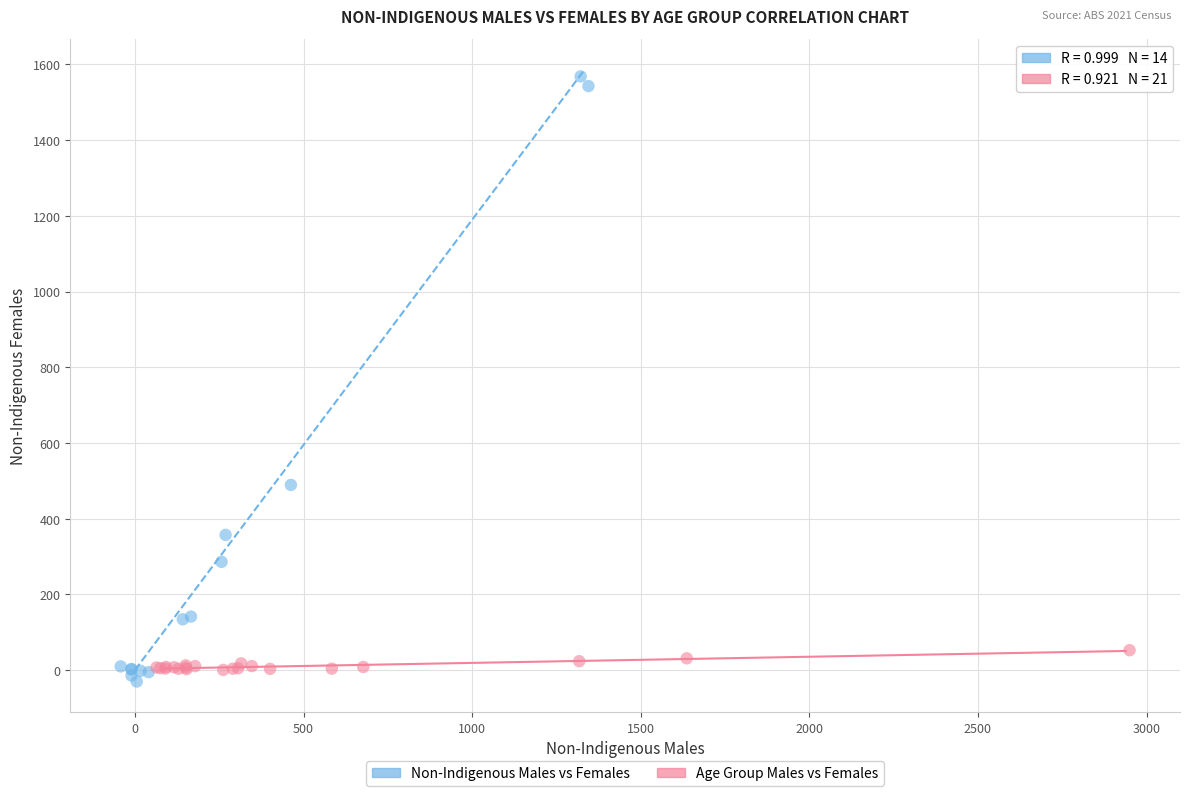

Which series contains the highest Y value?

Non-Indigenous Males vs Females